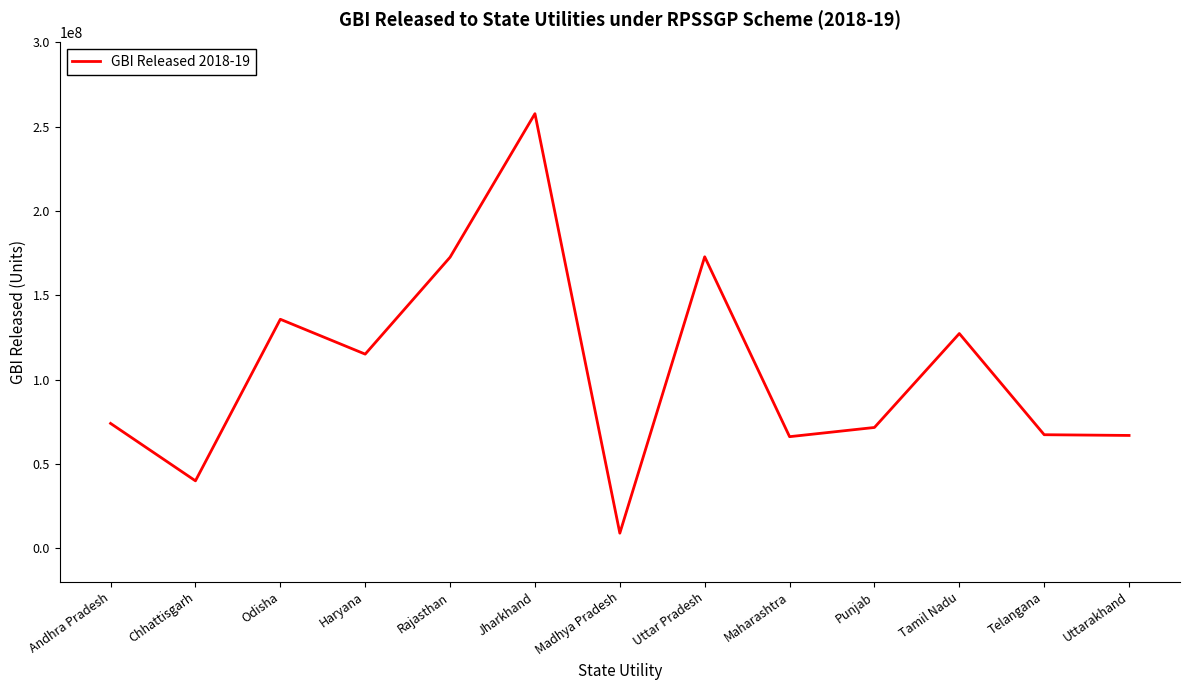

What is the greatest value displayed?

257771222